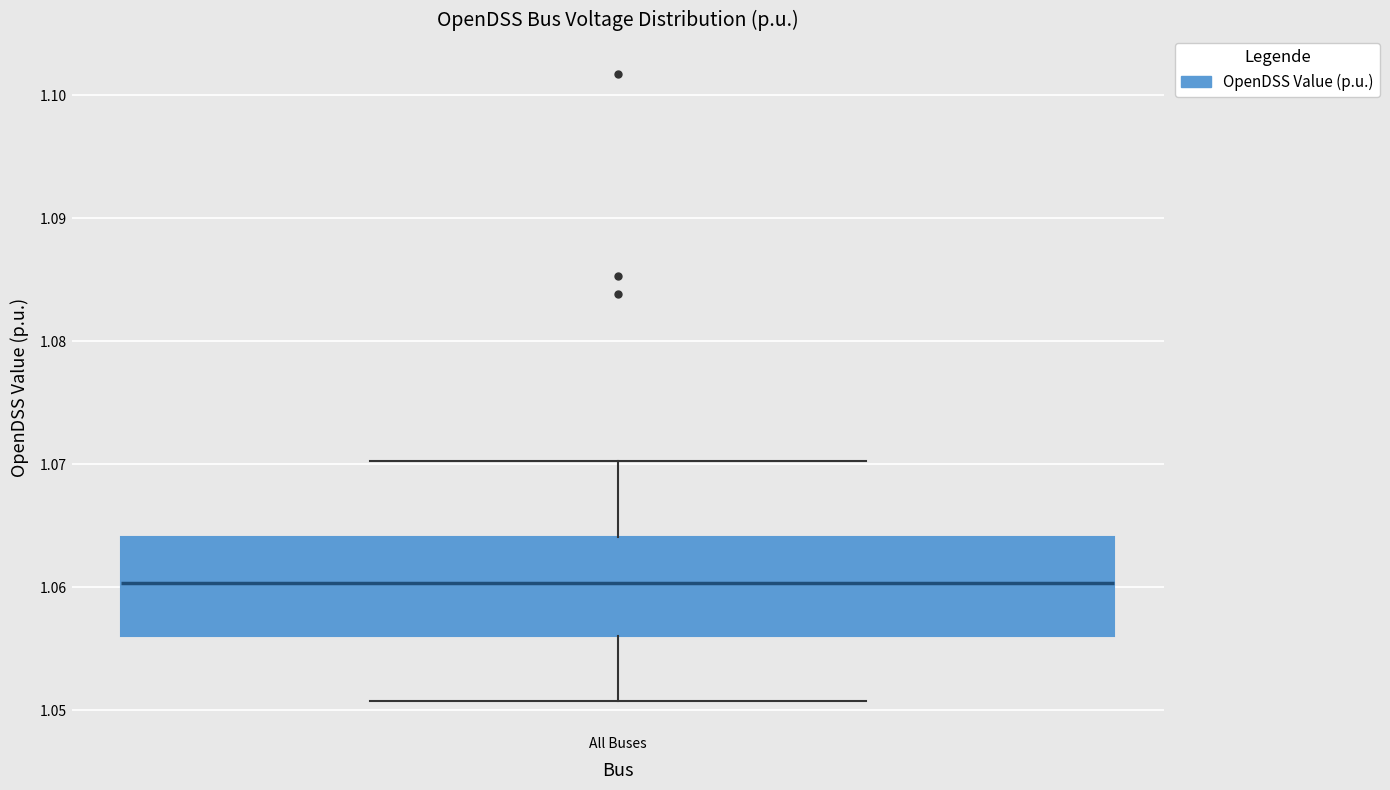

Read this box plot against the y-axis: the position of the median line, the range covered by the box, and the ends of both whiskers. The values are not printed on the chart, so give them approximately, as read against the axis.

median 1.060, box 1.056 to 1.064, whiskers 1.051 to 1.070